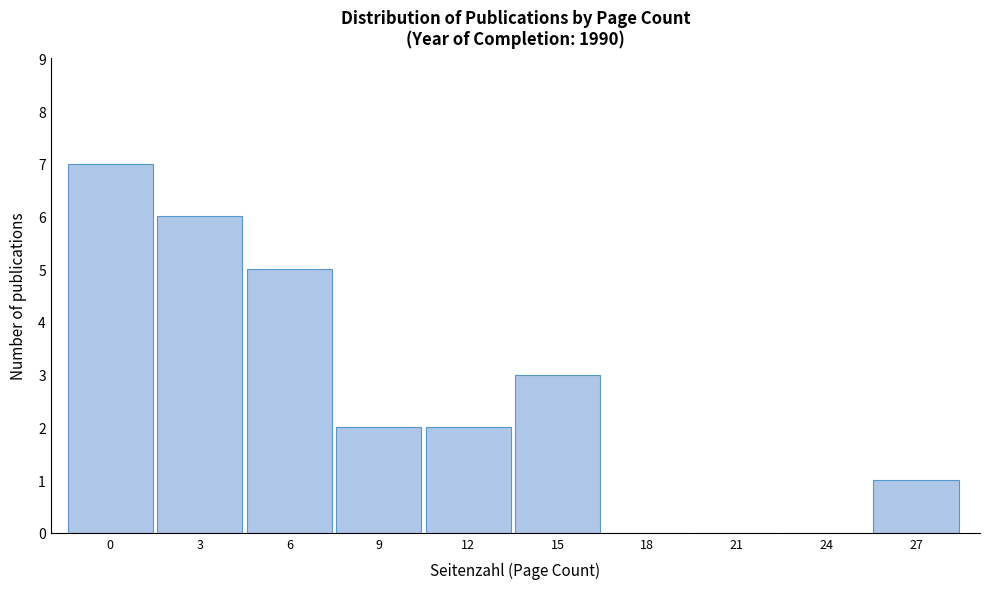

Reading right to left, transcribe all the data shown in this chart.

27=1	24=0	21=0	18=0	15=3	12=2	9=2	6=5	3=6	0=7